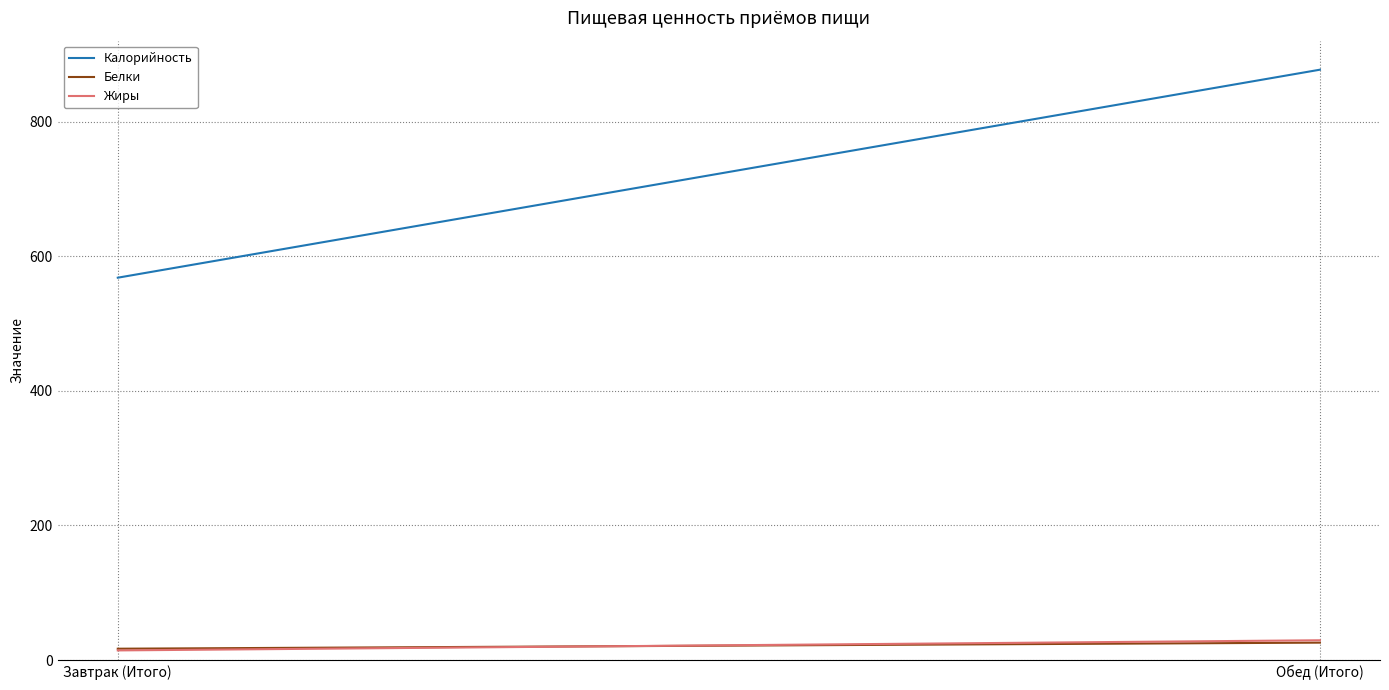

Is the value of Жиры at Обед (Итого) greater than the value of Калорийность at Завтрак (Итого)?

No